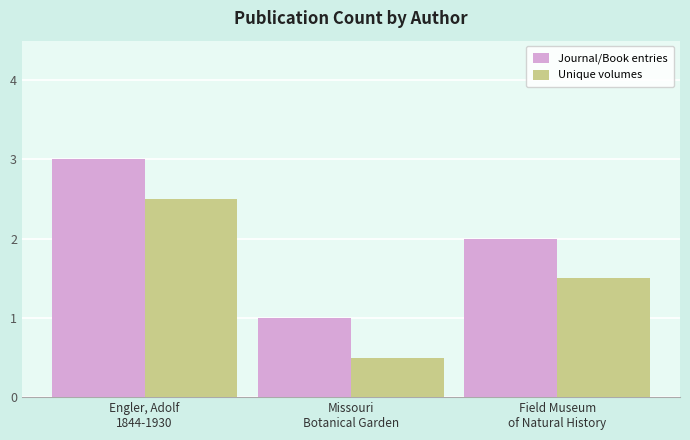

Are the bars horizontal?

No